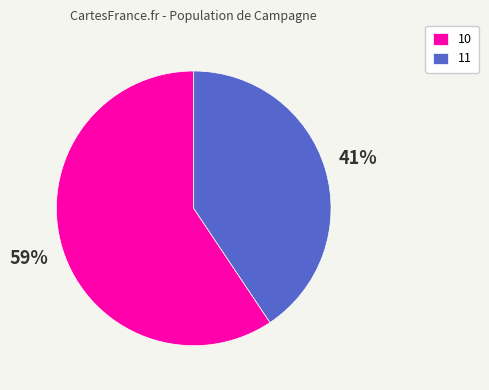

What percentage is the 10 slice, to the nearest percent?

59%